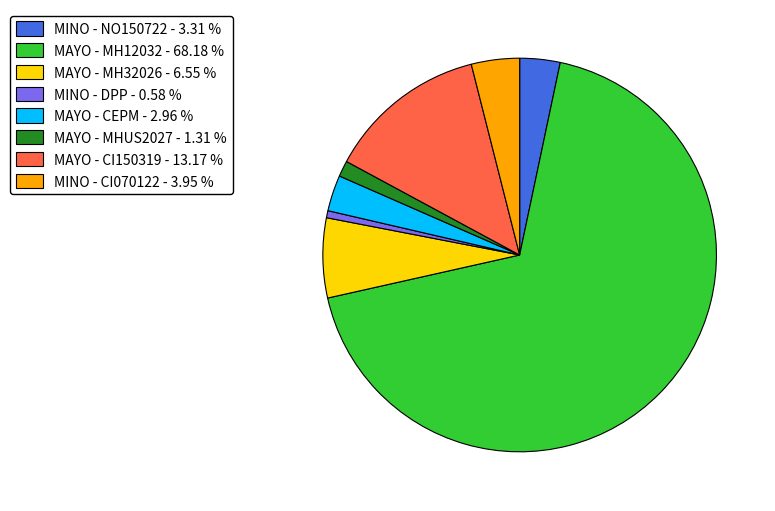

Which slice is the smallest?

MINO - DPP - 0.58 %